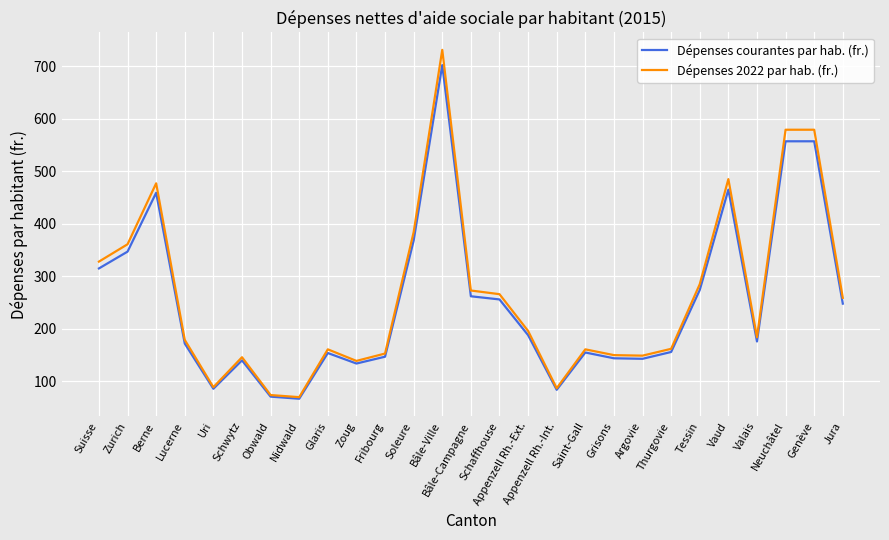

What position from the right is Berne?

25